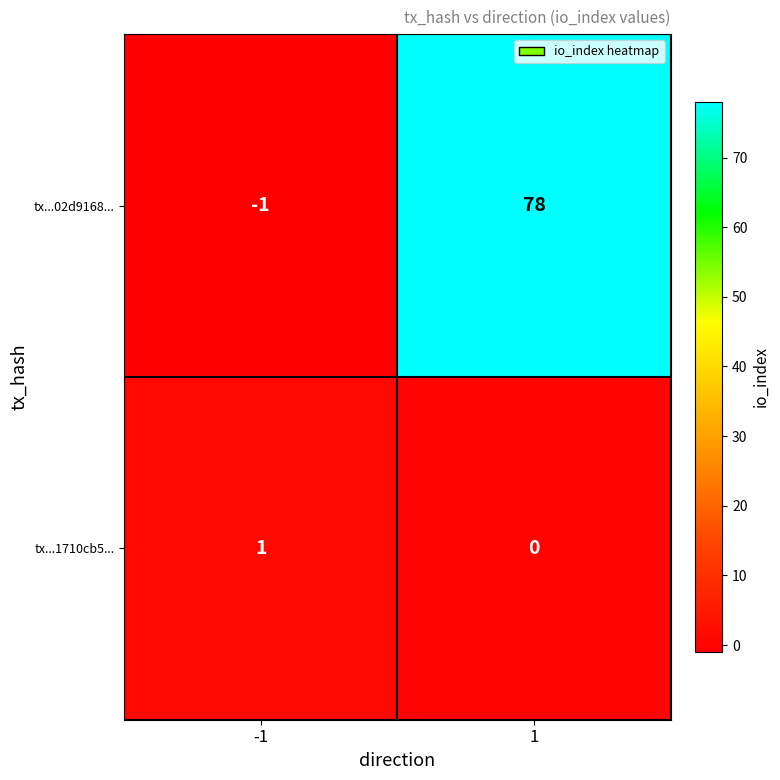

Rank the series by their maximum value, from lowest to highest.

tx...1710cb5..., tx...02d9168...